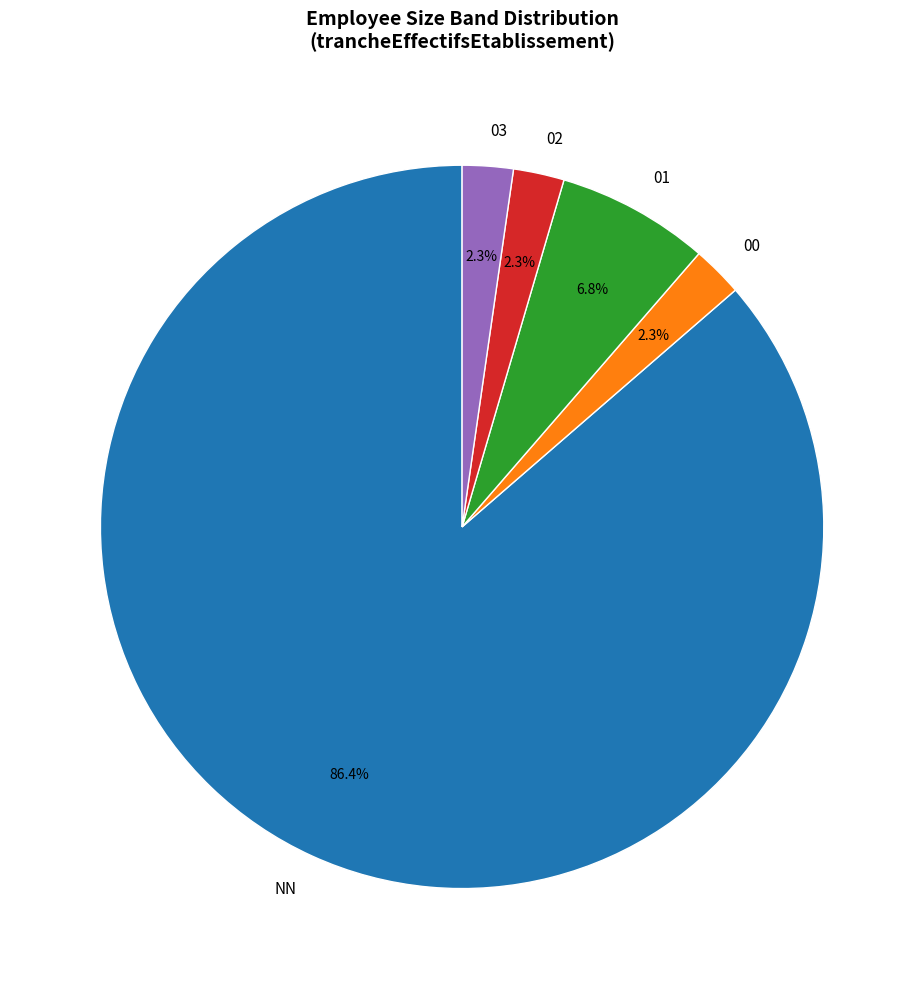

To the nearest percent, what is the combined percentage of 01 and 03?

9%